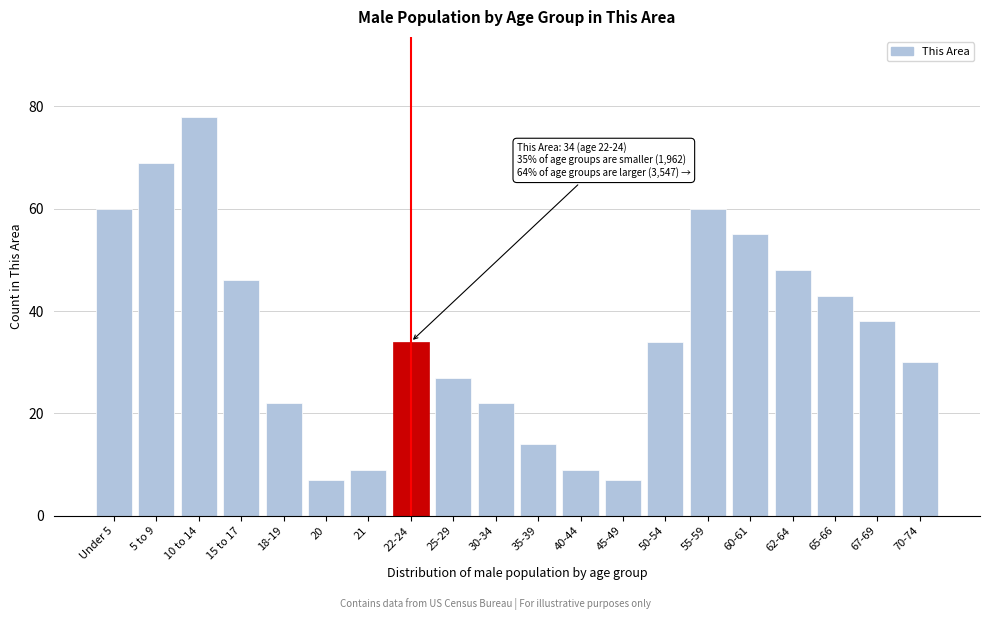

Reading left to right, list all the values displayed in this chart.

60	69	78	46	22	7	9	34	27	22	14	9	7	34	60	55	48	43	38	30